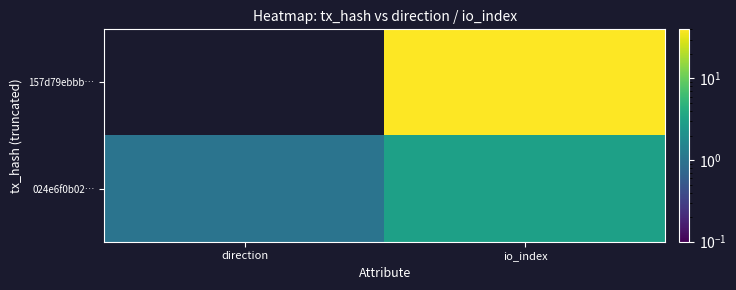

How many data points does each series have?

2